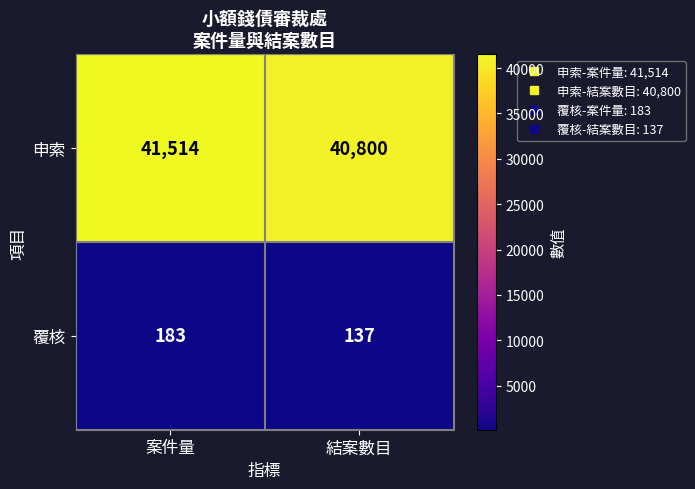

Which series has the largest range (max minus min)?

申索